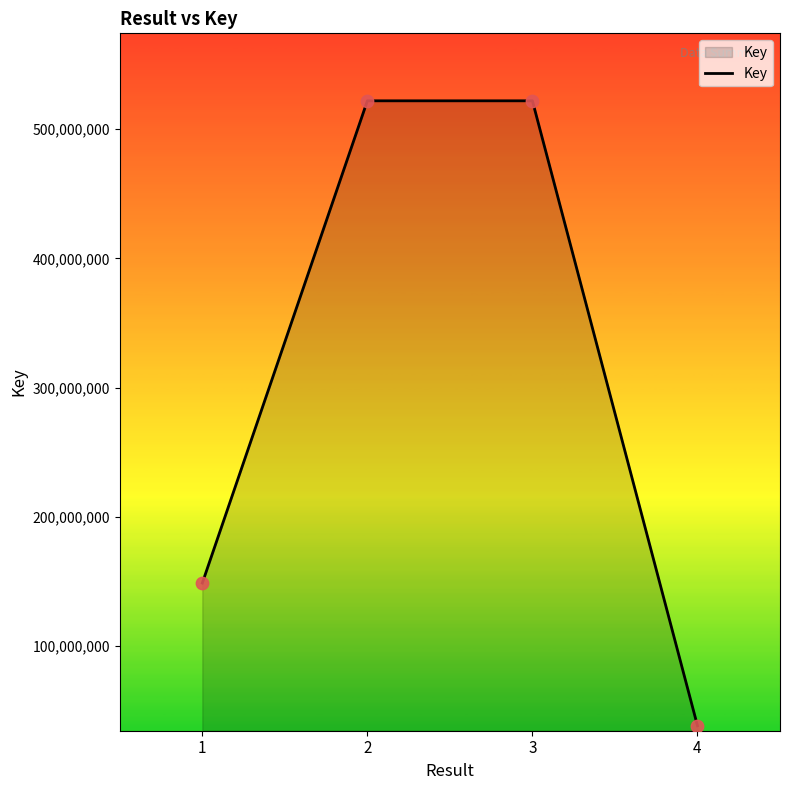

What is the ratio of the value at 3 to the value at 4?

13.5